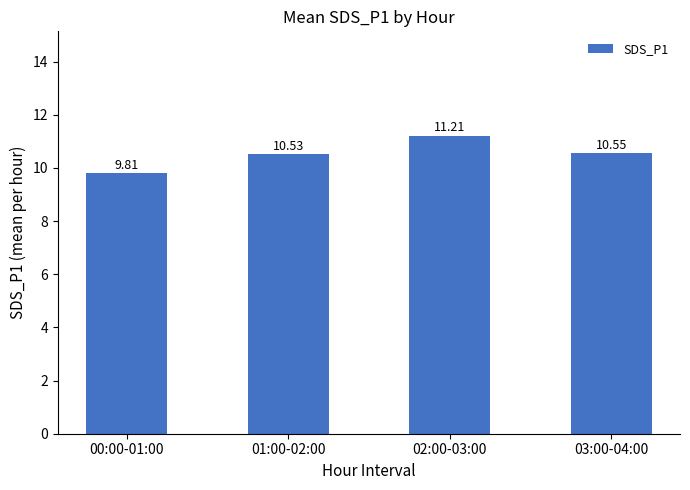

How many distinct data groups are displayed?

1